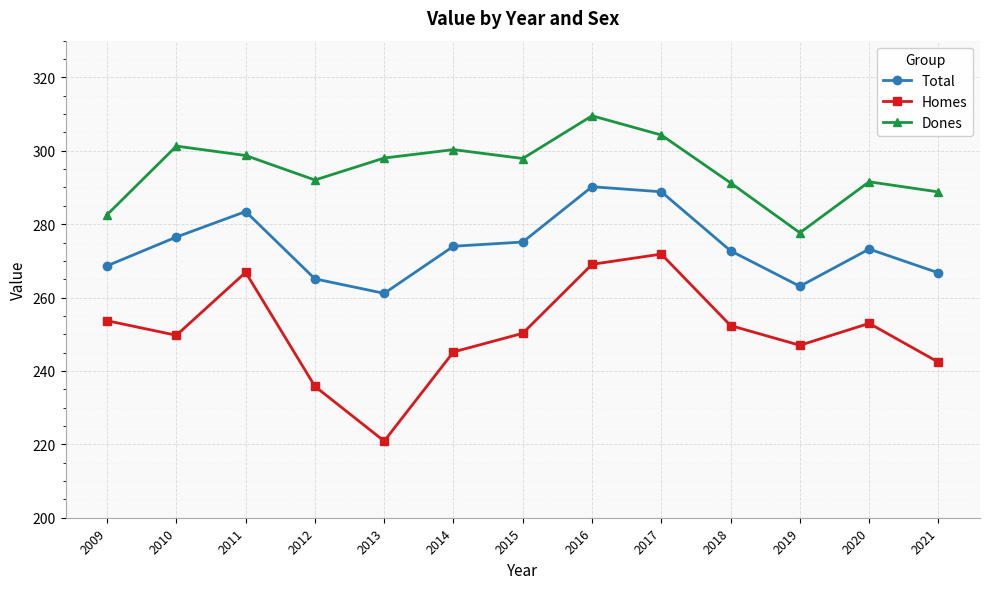

How many series are shown in this chart?

3